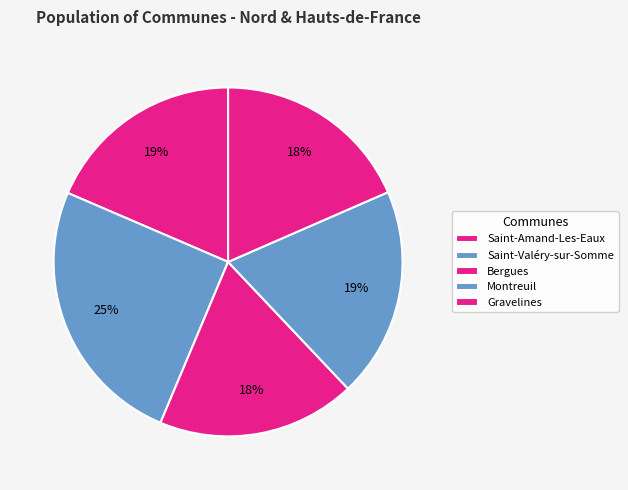

To the nearest percent, what is the average slice percentage?

20%